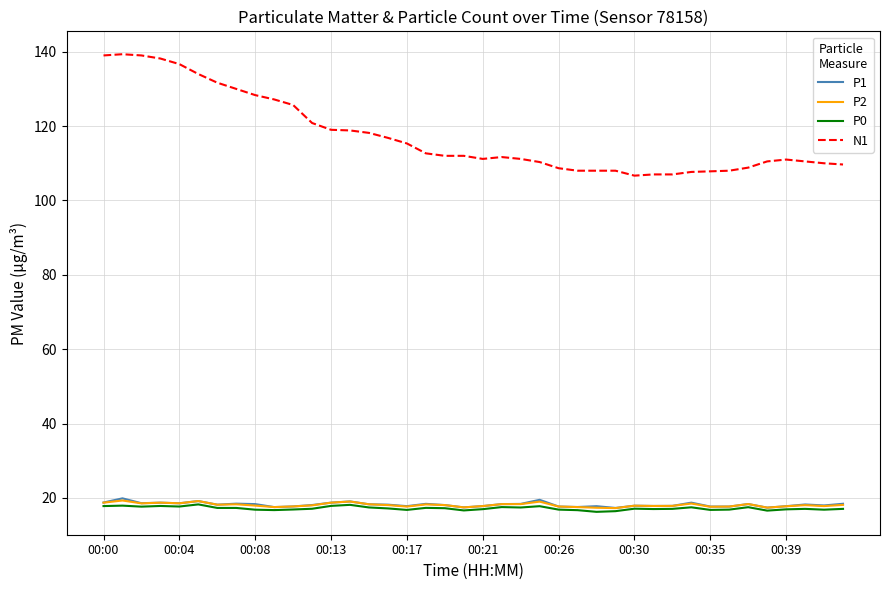

What is the highest value of the P1 series?

19.9